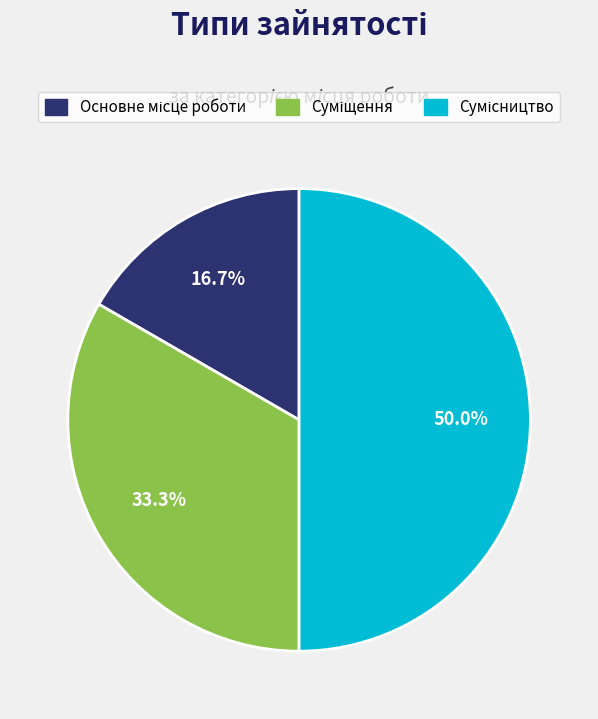

Count the number of slices in the pie.

3